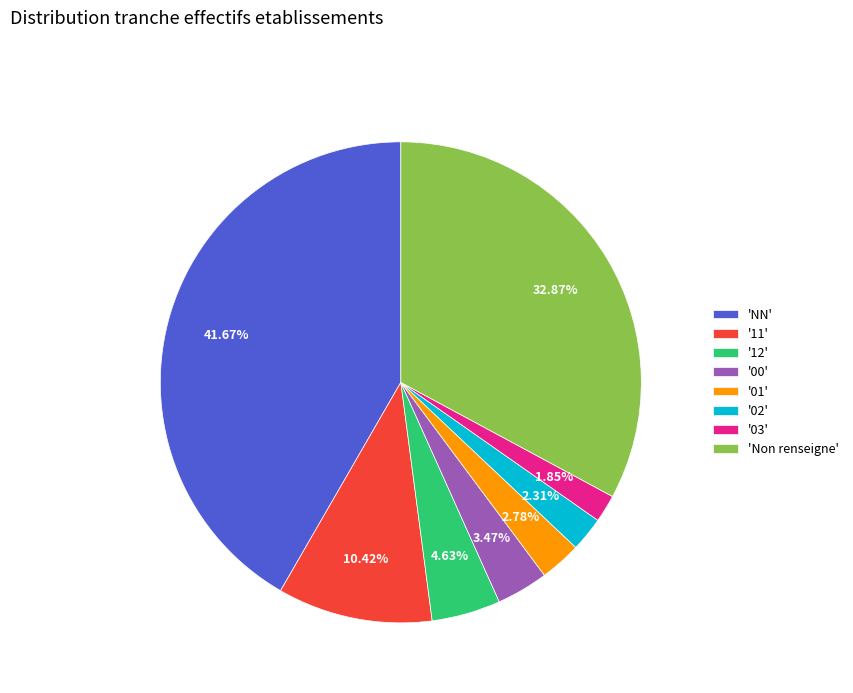

How many segments does this pie chart have?

8